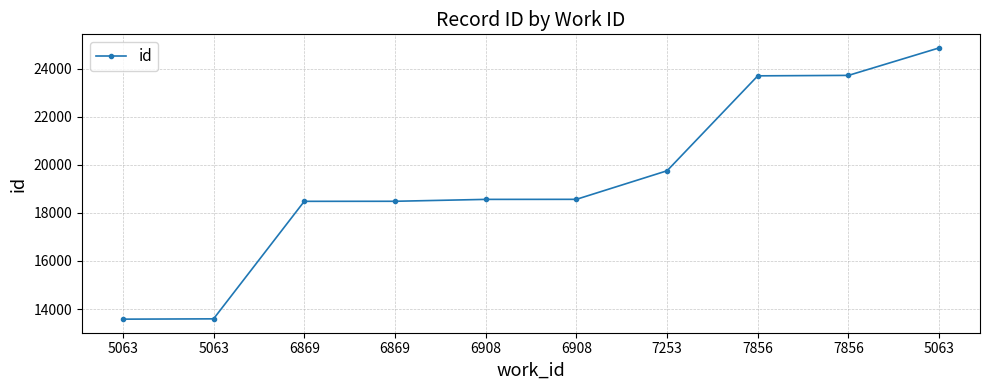

How many lines are shown in the chart?

1